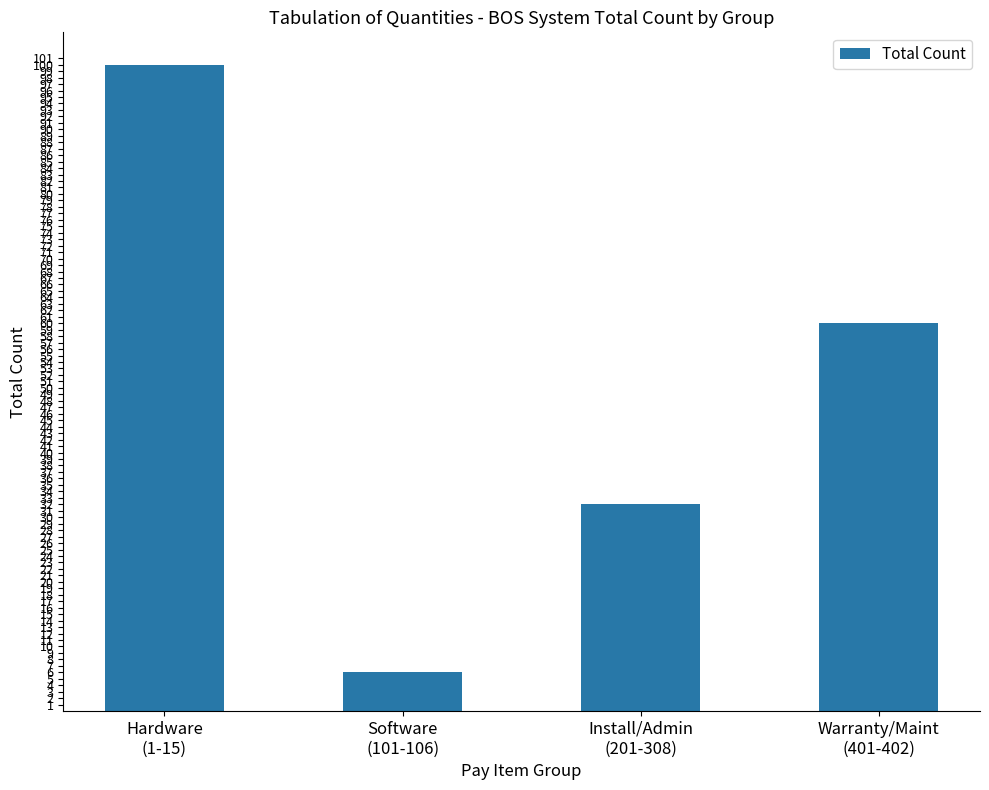

How many bars are there in total?

4